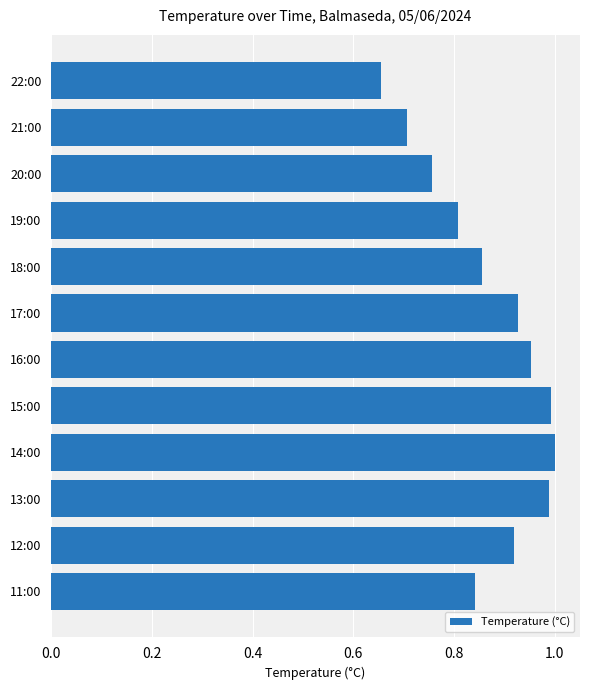

How many categories are shown in the chart?

12